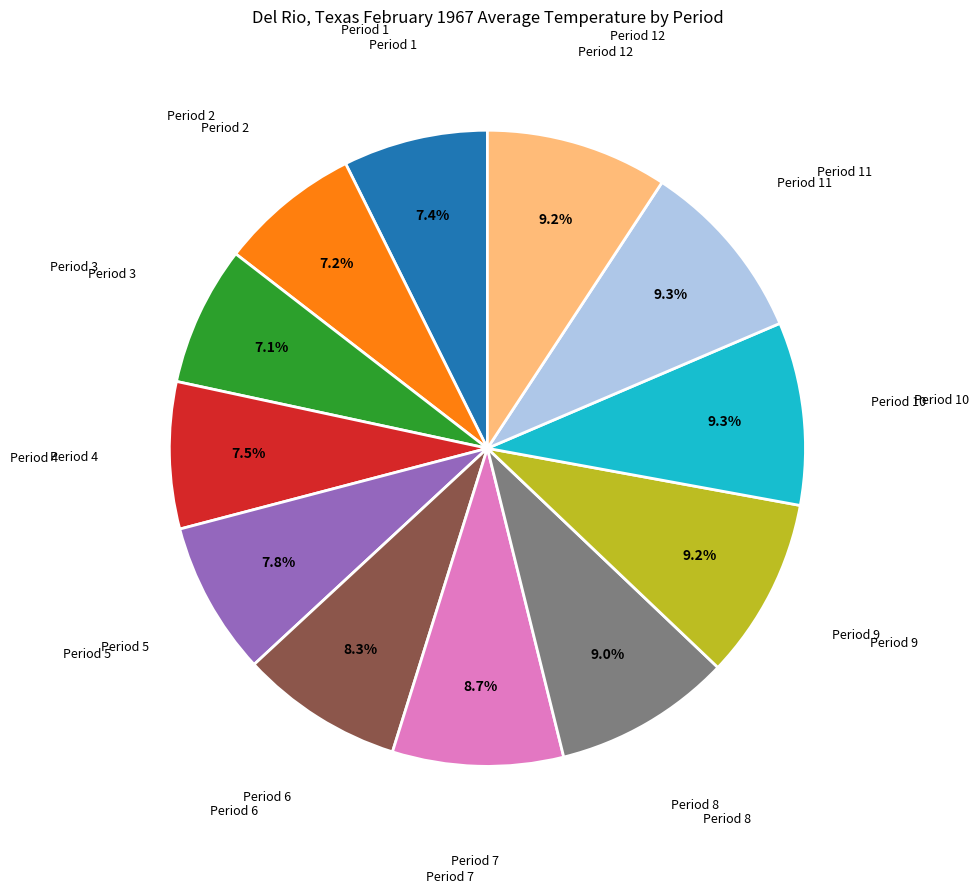

Is there any slice that represents more than half of the pie?

No